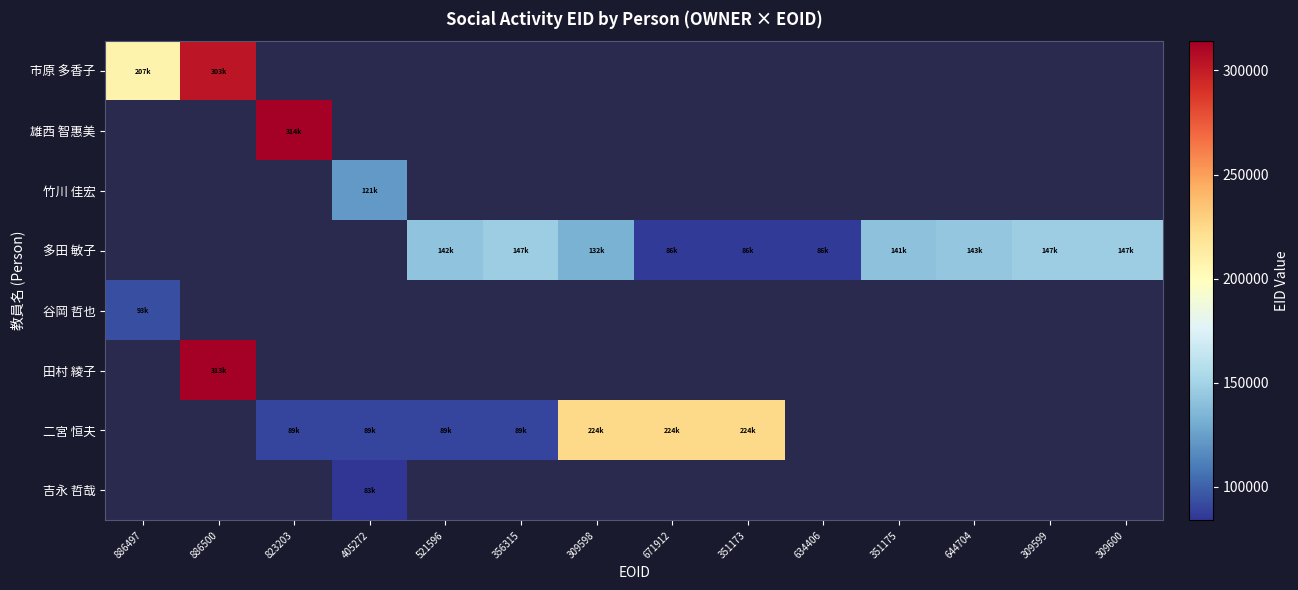

What is the lowest value of the 市原 多香子 series?

207989.0